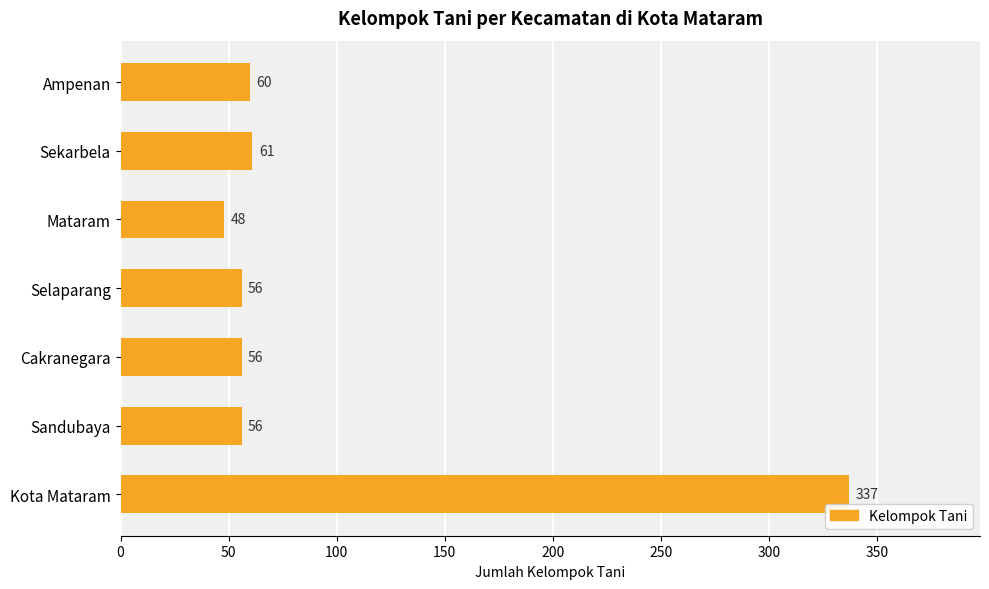

What is the difference between the second highest and second lowest values?

5